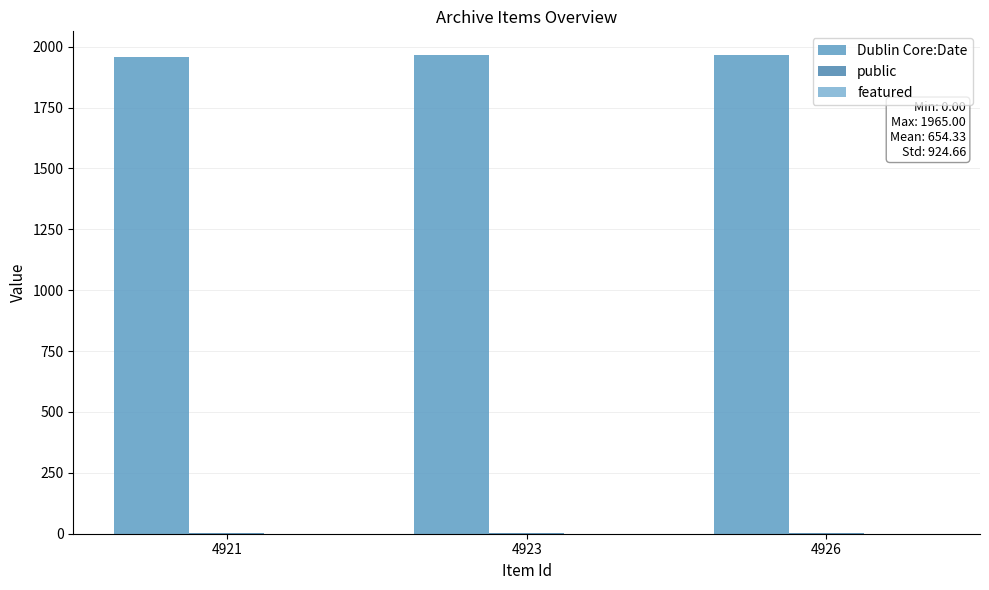

How many groups of bars are there?

3